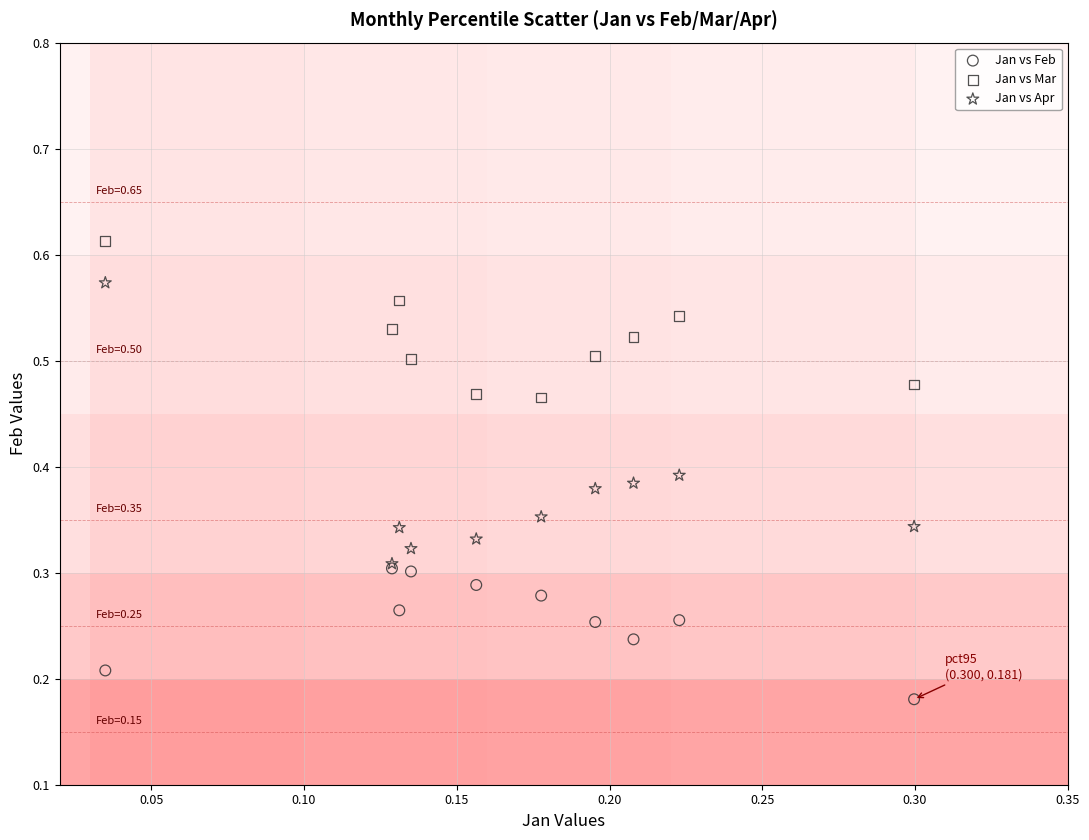

Which series has the widest spread of Y values?

Jan vs Apr